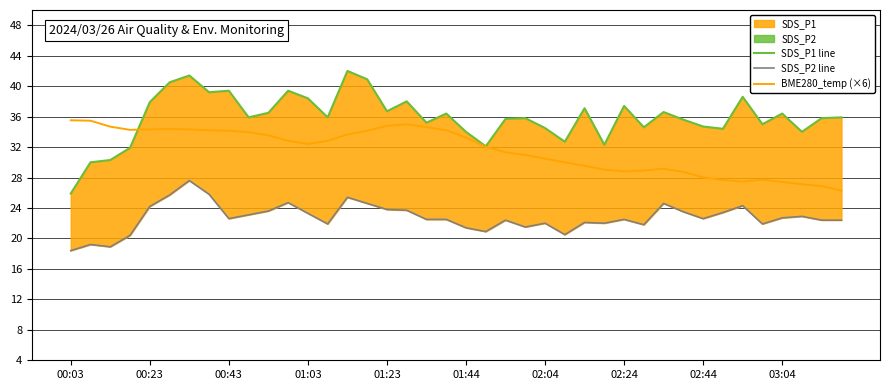

True or false: BME280_temp (×6) has a value of 8.7 at 00:43.

False